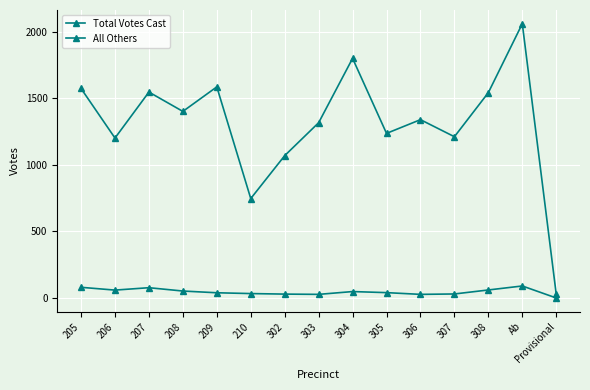

List the series in order of their peak value, lowest first.

All Others, Total Votes Cast